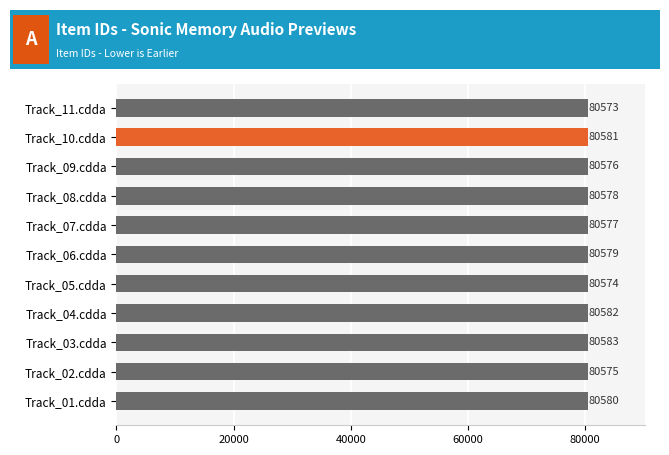

What is the difference between the second highest and second lowest values?

8